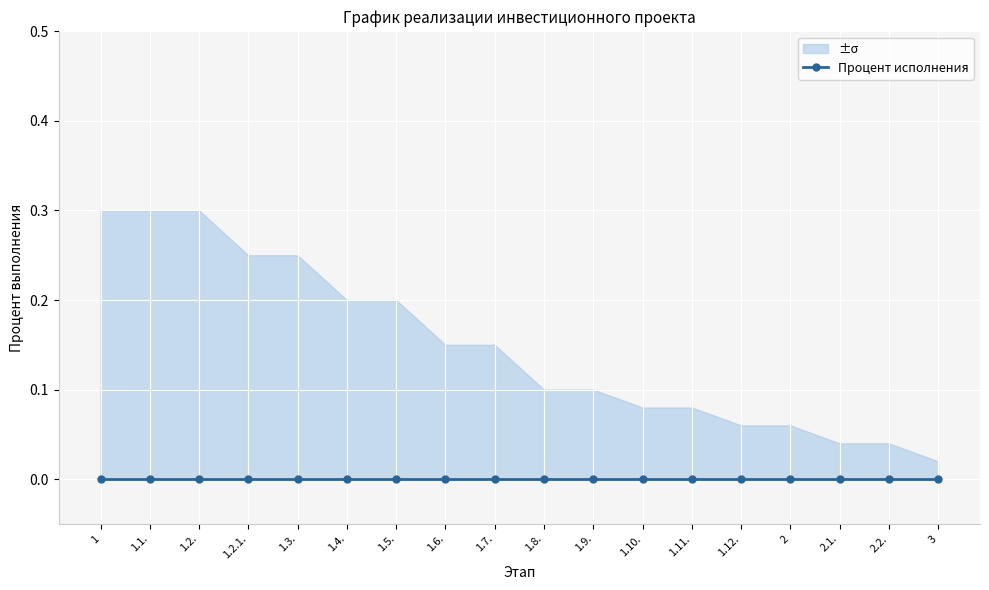

At how many categories does at least one series exceed 0?

18